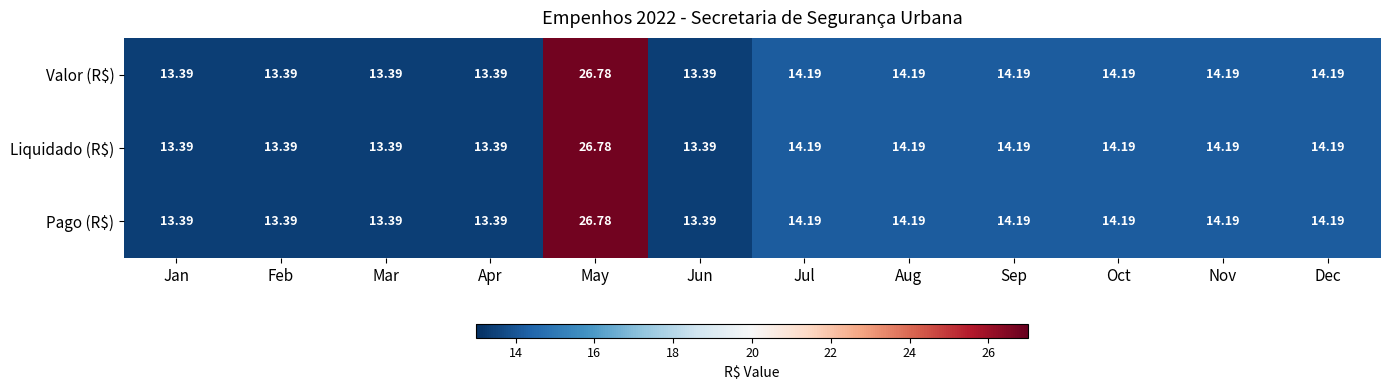

At which category is the sum across all series the highest?

May